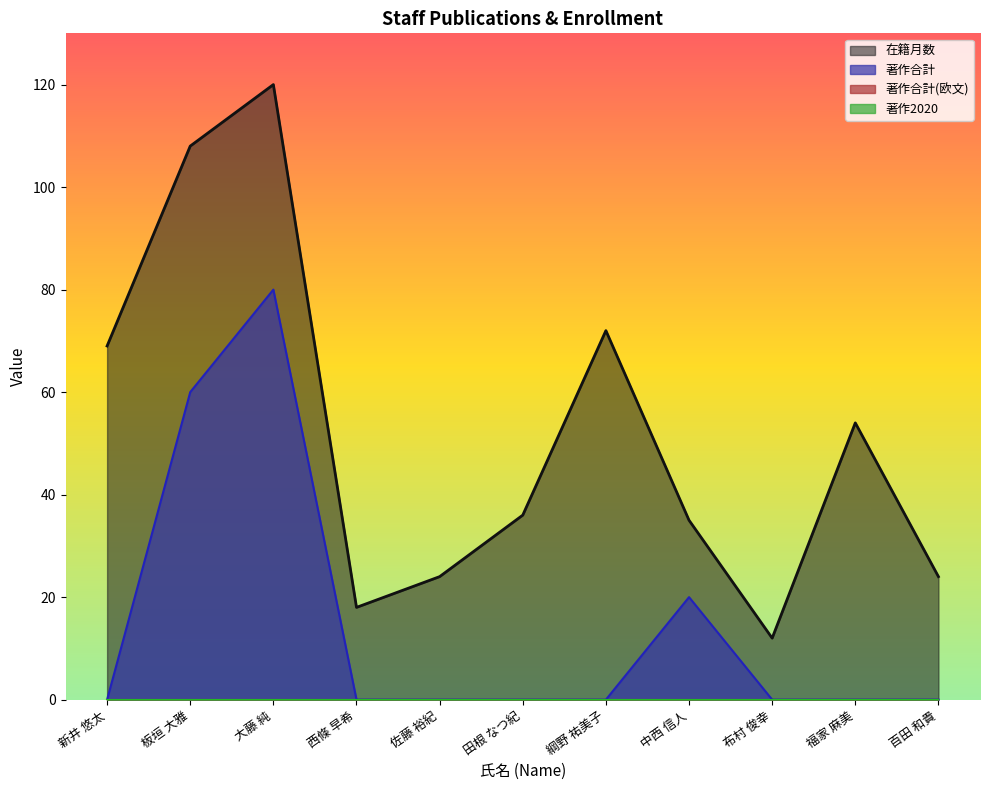

Reading left to right, transcribe all the data shown in this chart.

在籍月数: 69	108	120	18	24	36	72	35	12	54	24
著作合計: 0	60	80	0	0	0	0	20	0	0	0